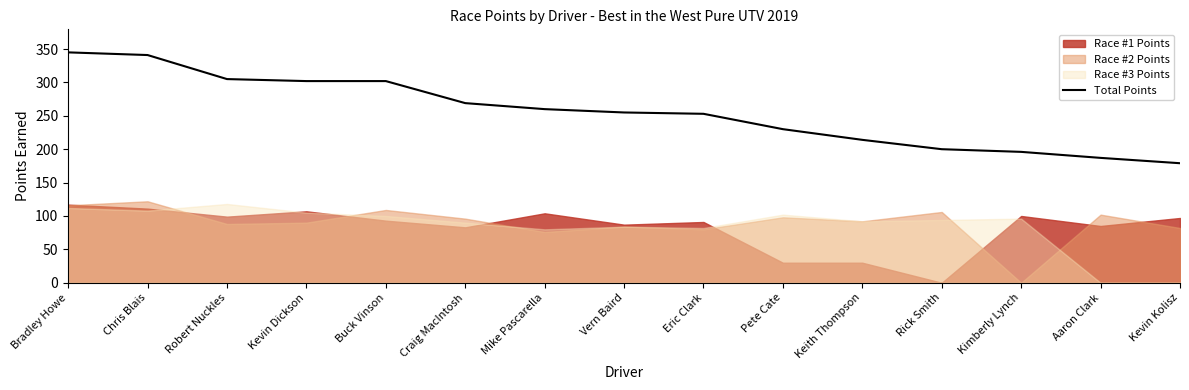

What is the sum of all values?

3838